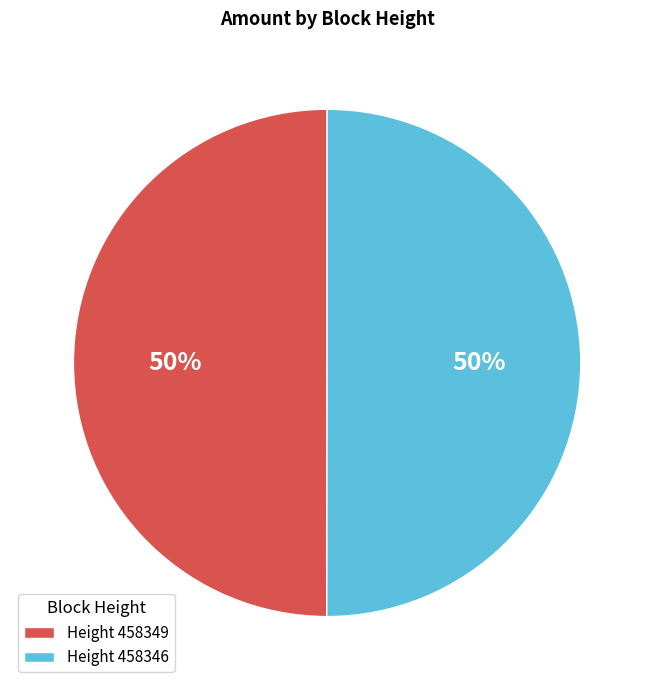

Is the sum of Height 458346 and Height 458349 greater than half?

Yes